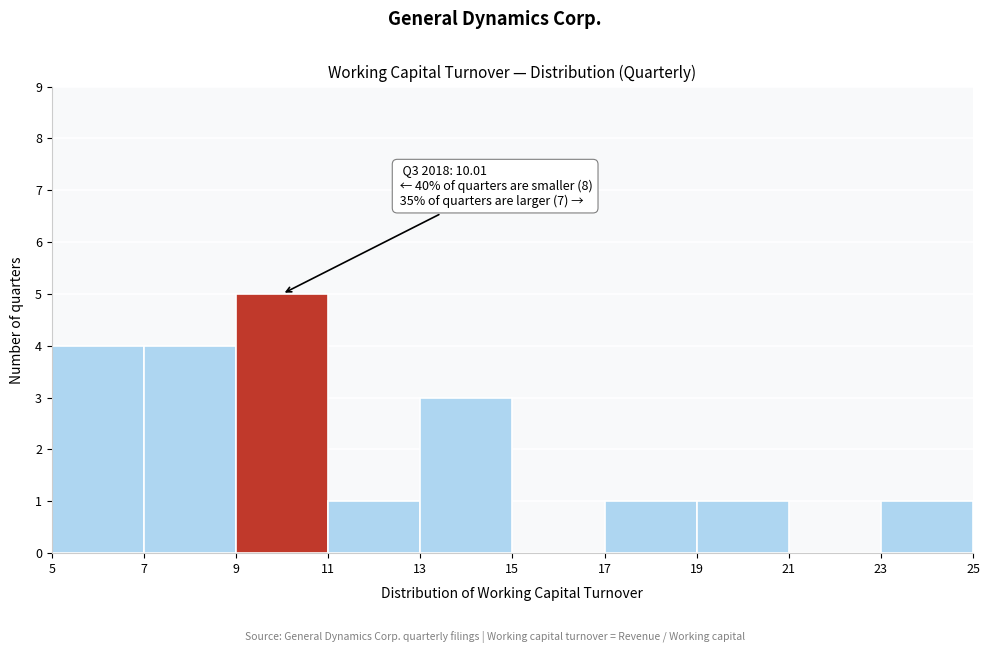

Over which range of the x-axis is the bar tallest?

9 to 11